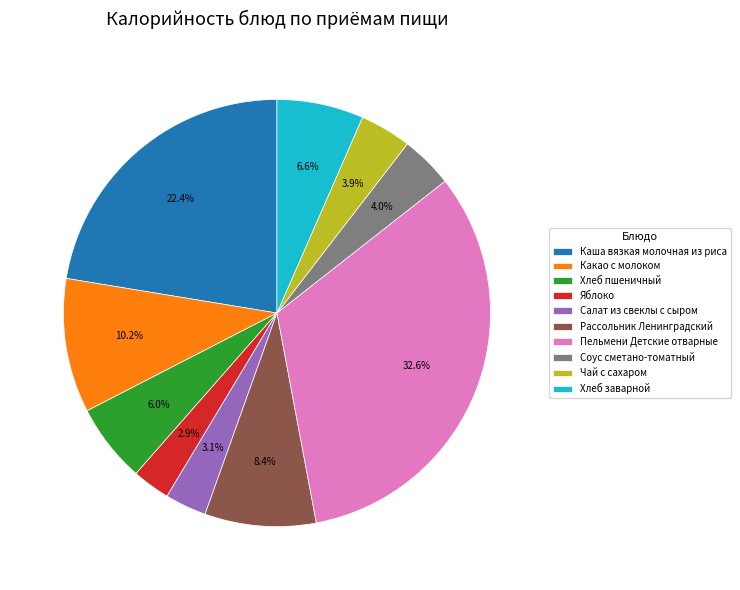

Is it true that Какао с молоком is 2% of the pie?

False